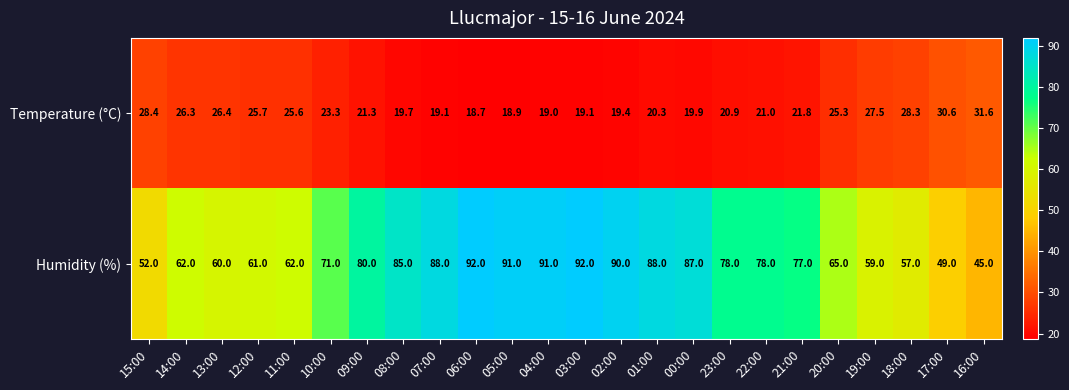

What is the sum of the Humidity (%) values at 03:00 and 17:00?

141.0